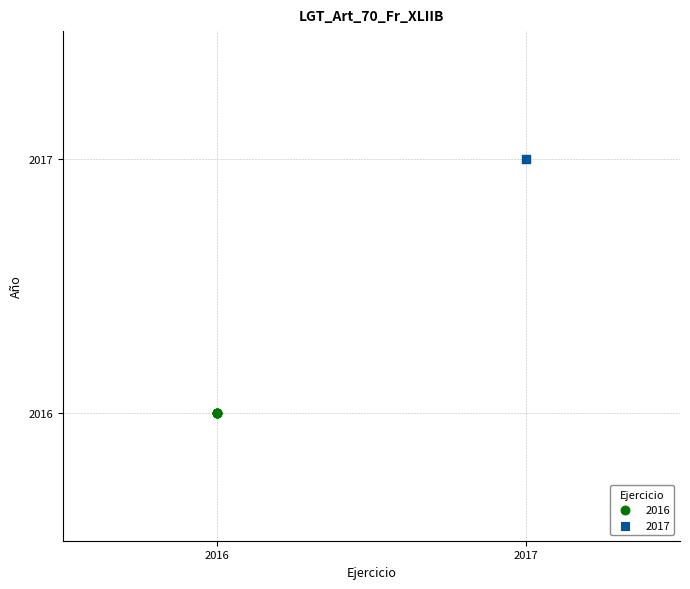

Which series contains the highest Y value?

2017